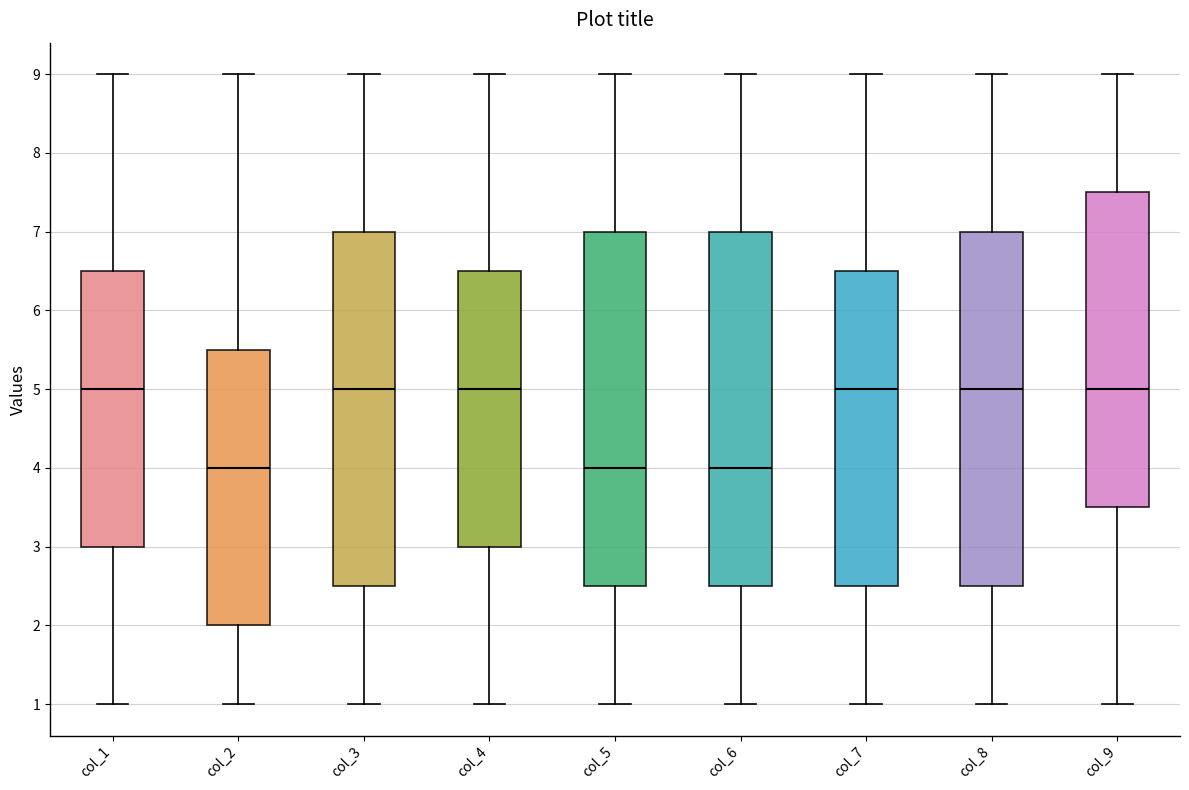

Reading left to right, read every box against the y-axis: the position of its median line, the range the box covers, and the ends of its whiskers. The values are not printed on the chart, so give them approximately, as read against the axis.

col_1: median 5.0, box 3.0 to 6.5, whiskers 1.0 to 9.0
col_2: median 4.0, box 2.0 to 5.5, whiskers 1.0 to 9.0
col_3: median 5.0, box 2.5 to 7.0, whiskers 1.0 to 9.0
col_4: median 5.0, box 3.0 to 6.5, whiskers 1.0 to 9.0
col_5: median 4.0, box 2.5 to 7.0, whiskers 1.0 to 9.0
col_6: median 4.0, box 2.5 to 7.0, whiskers 1.0 to 9.0
col_7: median 5.0, box 2.5 to 6.5, whiskers 1.0 to 9.0
col_8: median 5.0, box 2.5 to 7.0, whiskers 1.0 to 9.0
col_9: median 5.0, box 3.5 to 7.5, whiskers 1.0 to 9.0